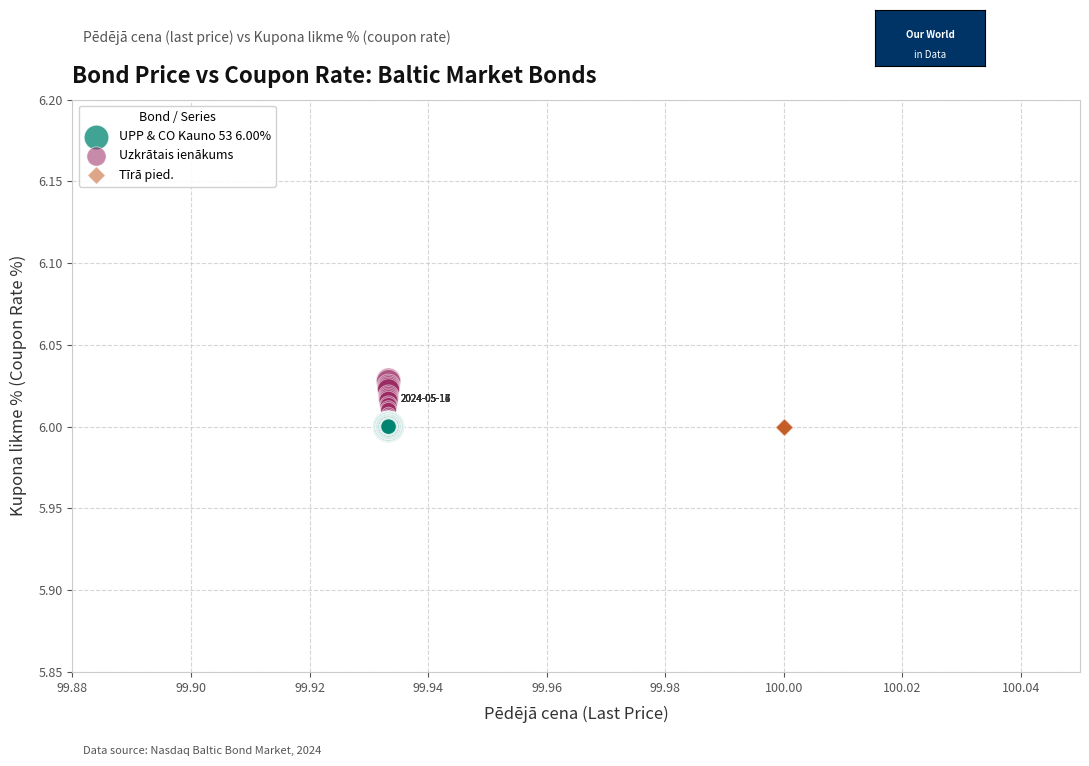

Which series contains the highest Y value?

Uzkrātais ienākums